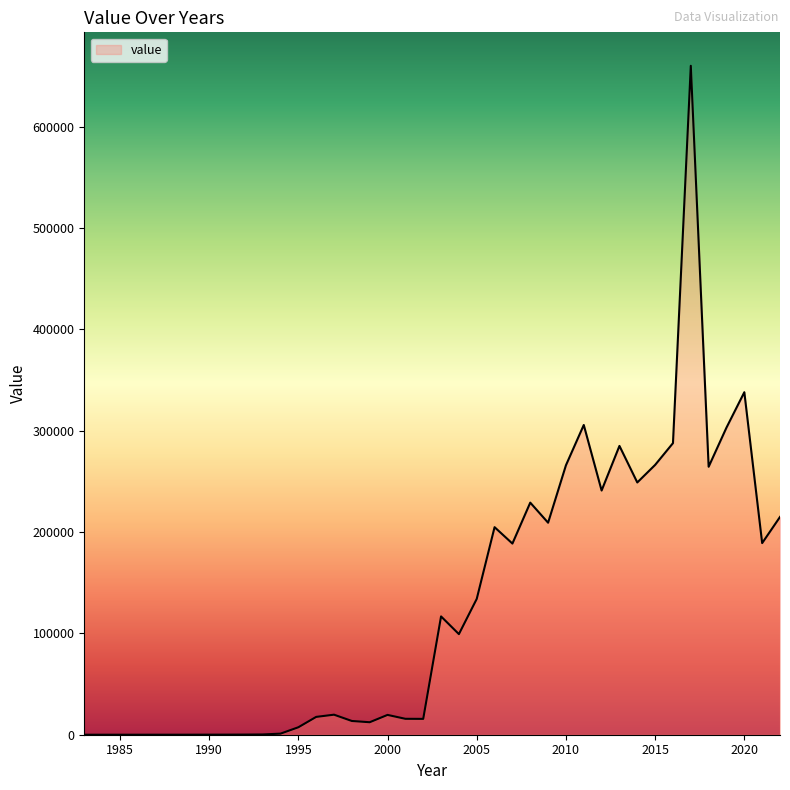

What is the maximum value shown in the chart?

660161